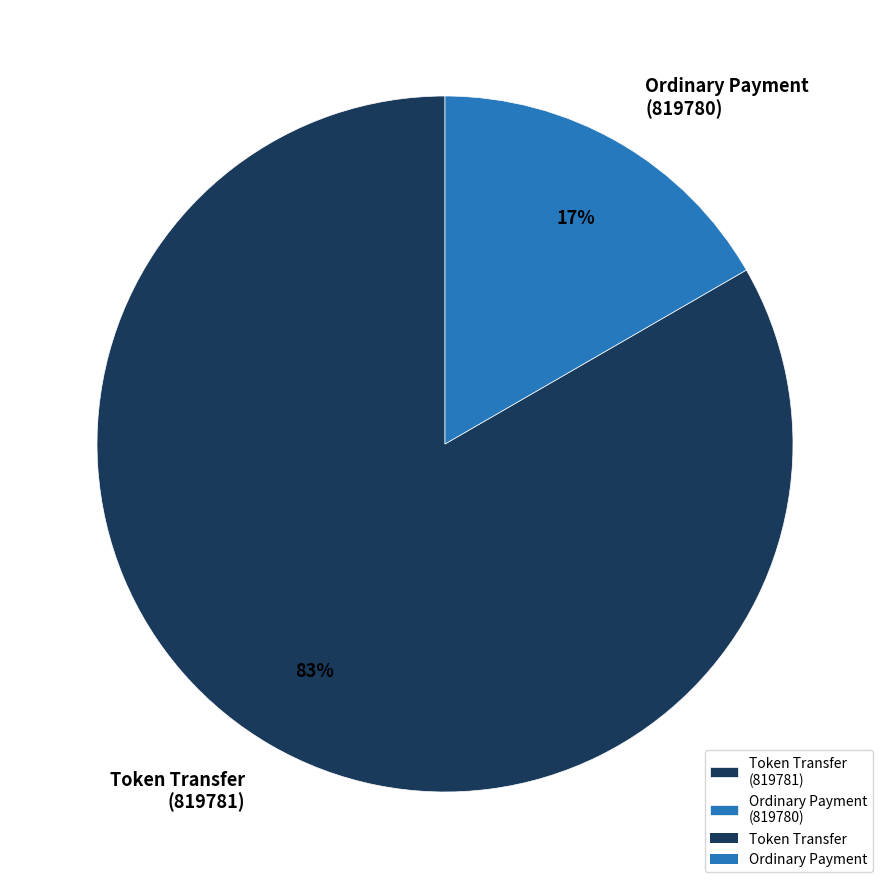

Which category has the biggest portion of the pie?

Token Transfer (819781)